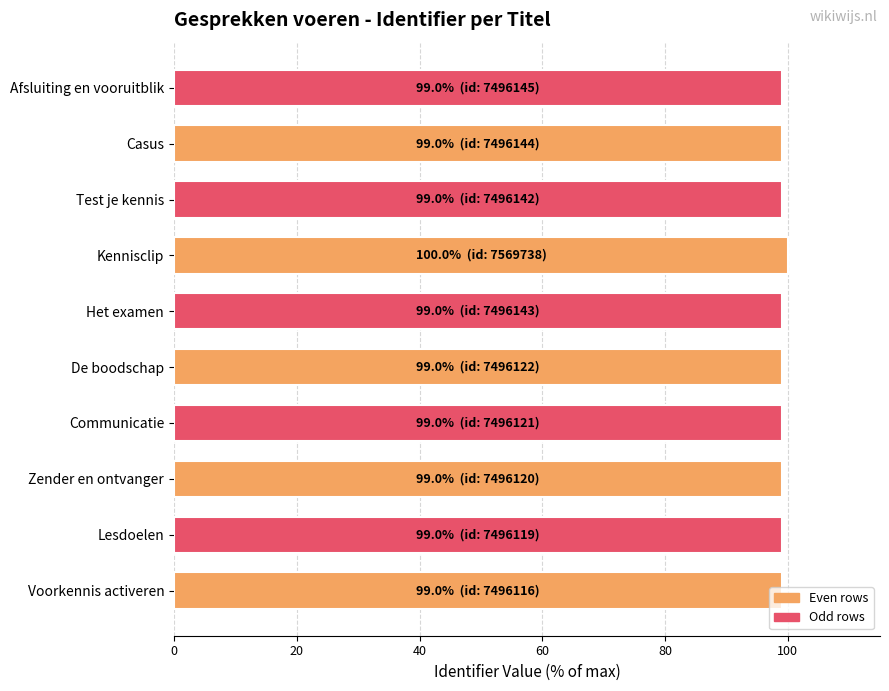

The value at De boodschap is 99.0. True or false?

True